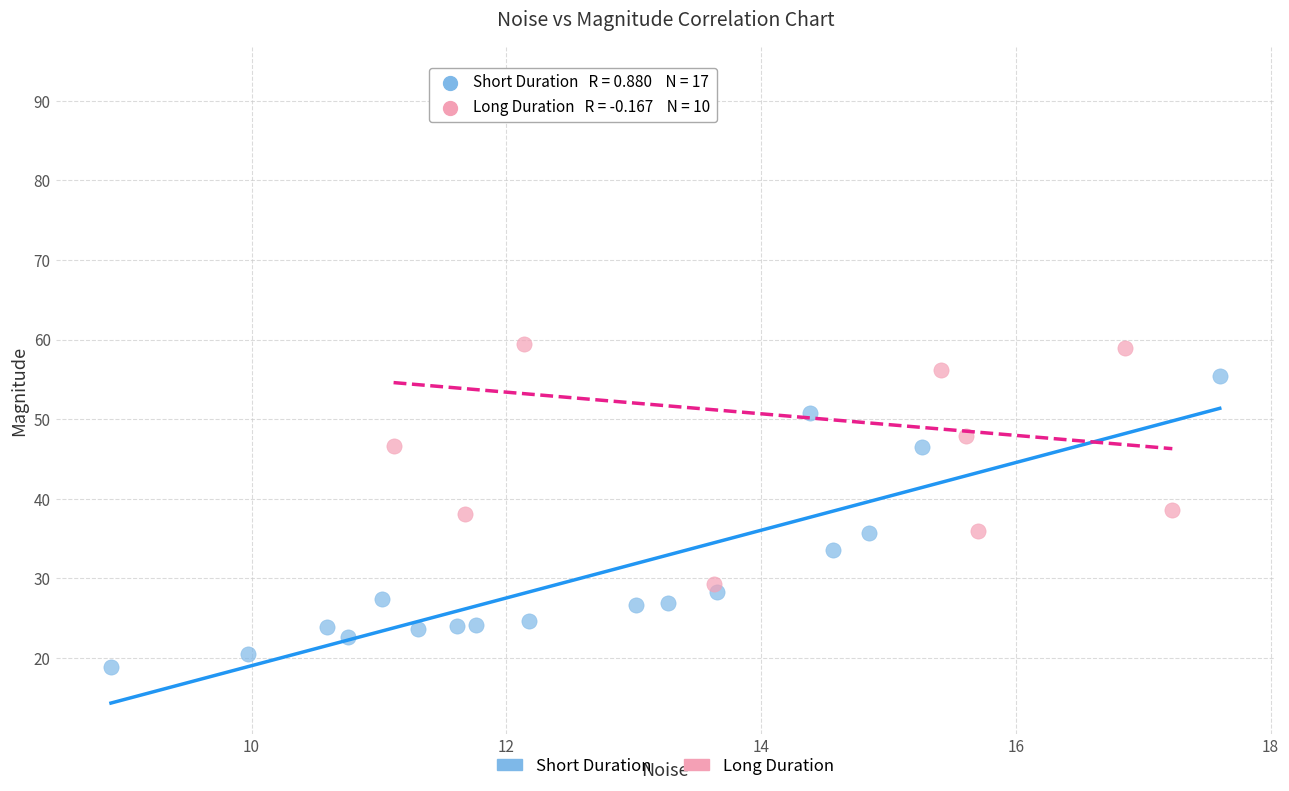

Which series reaches the minimum Y coordinate?

Short Duration